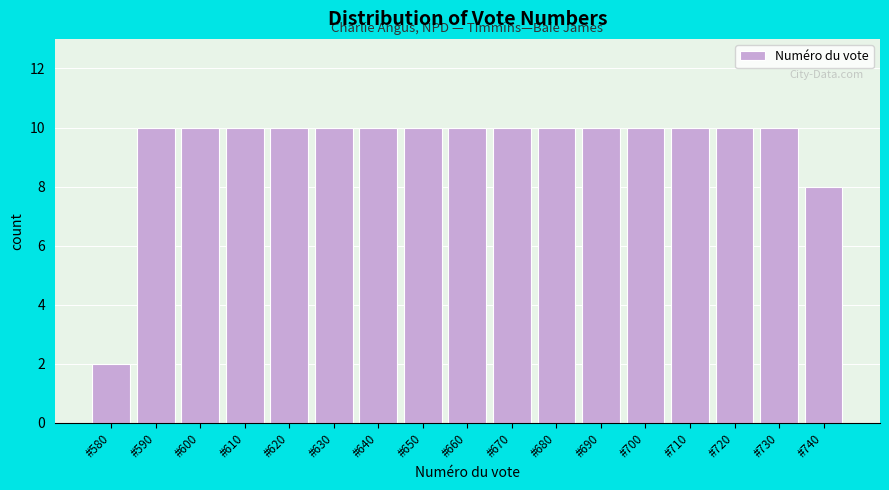

Reading left to right, what are all the values shown in this chart?

2	10	10	10	10	10	10	10	10	10	10	10	10	10	10	10	8